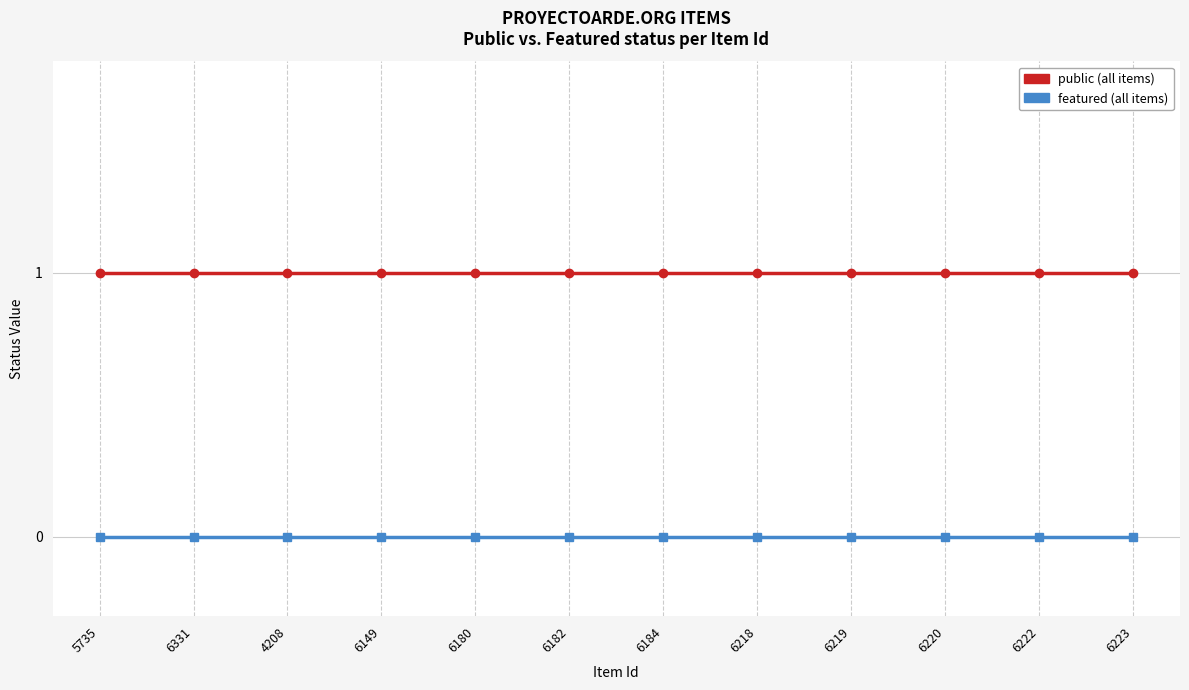

How many lines are shown in the chart?

2